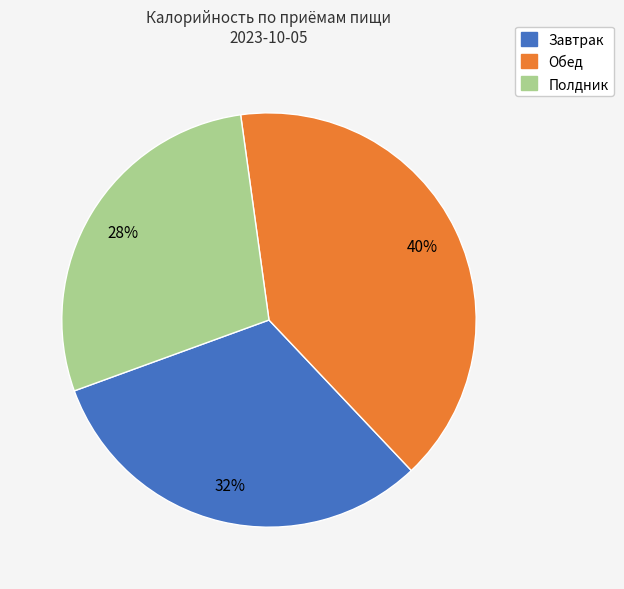

Is there any slice that represents more than half of the pie?

No